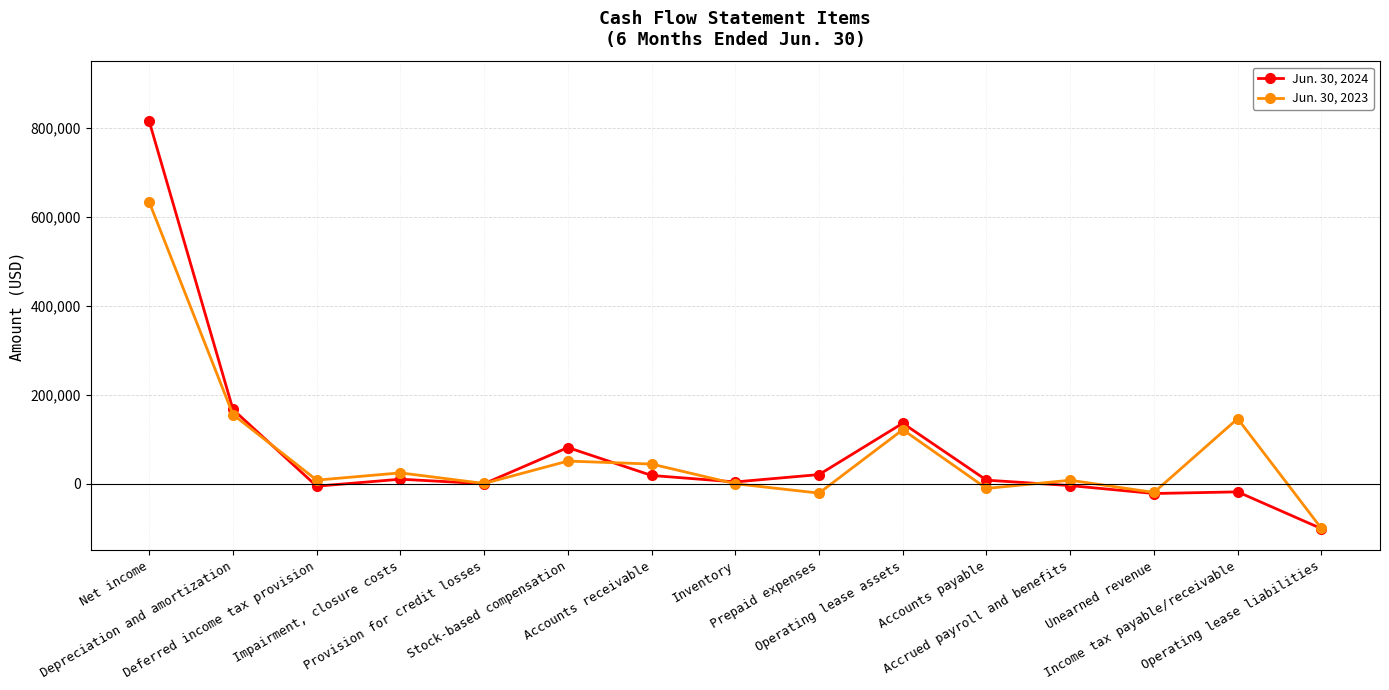

Is the value of Jun. 30, 2024 at Operating lease liabilities greater than the value of Jun. 30, 2023 at Depreciation and amortization?

No